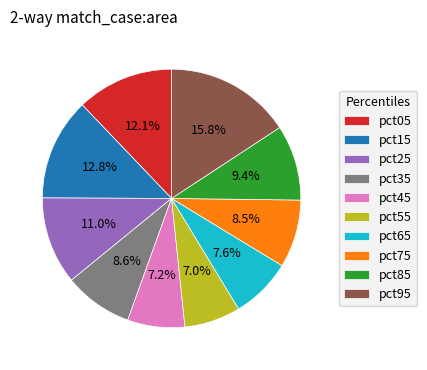

Combined, what portion of the pie is pct05 and pct15?

24.9%